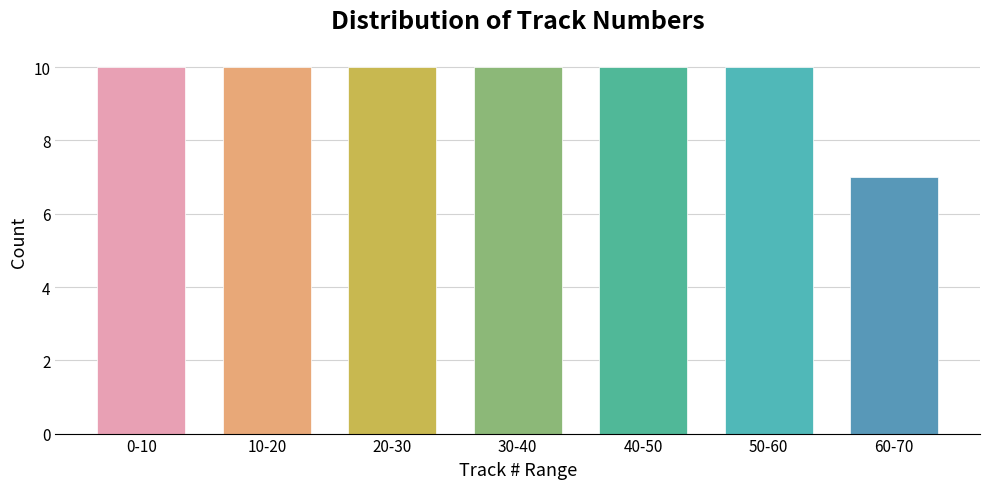

Reading left to right, list all the values displayed in this chart.

10	10	10	10	10	10	7